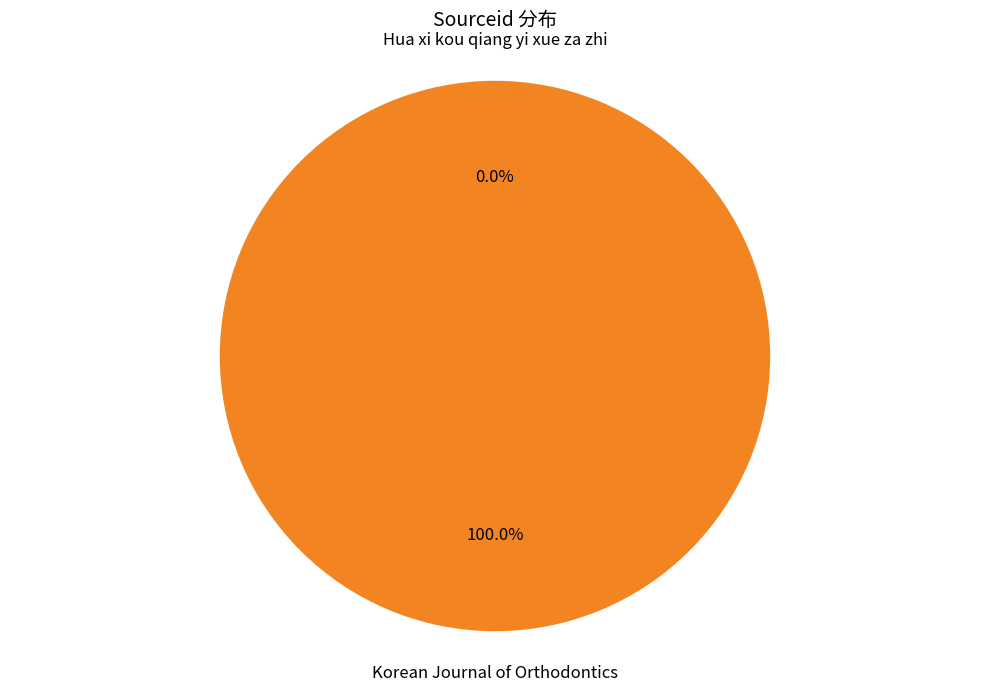

The Korean Journal of Orthodontics slice represents 85% of the pie. True or false?

False